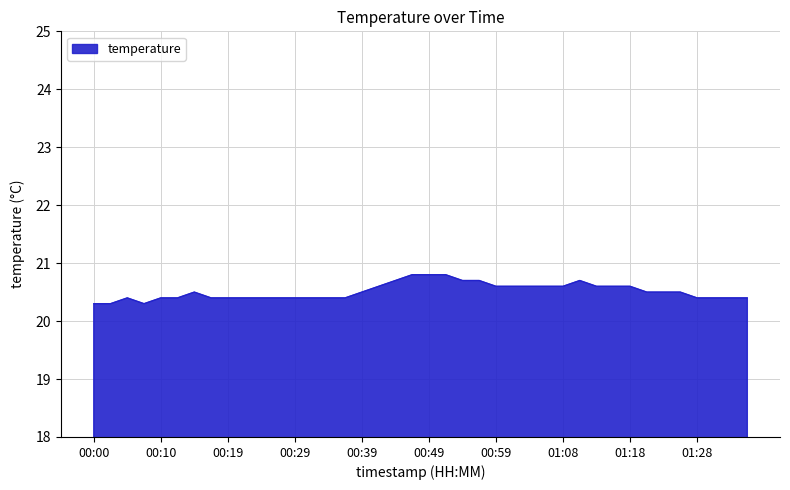

What is the greatest value displayed?

20.8